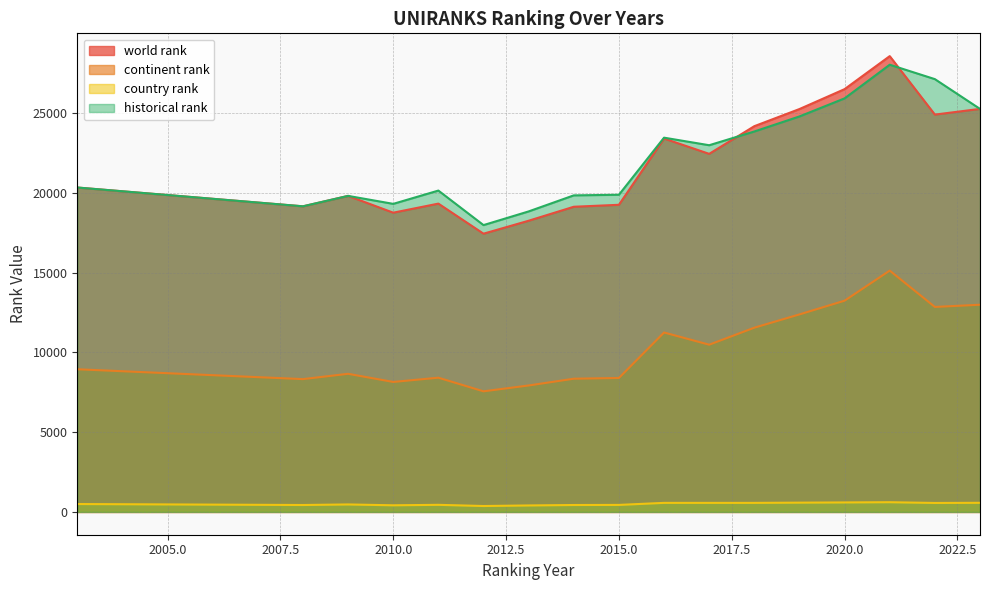

The continent rank series shows 8148.0 at 2010.0. True or false?

True